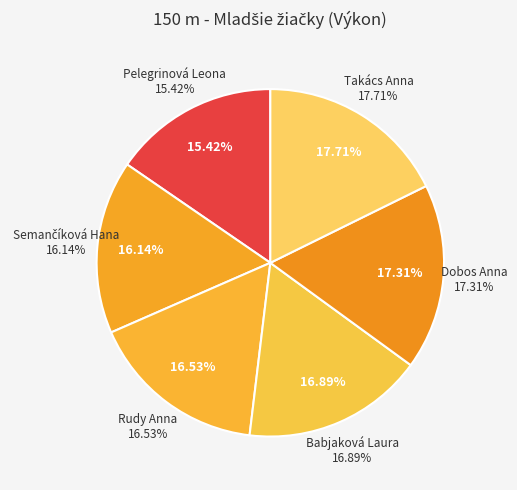

Which has a higher value, Rudy Anna or Pelegrinová Leona?

Rudy Anna